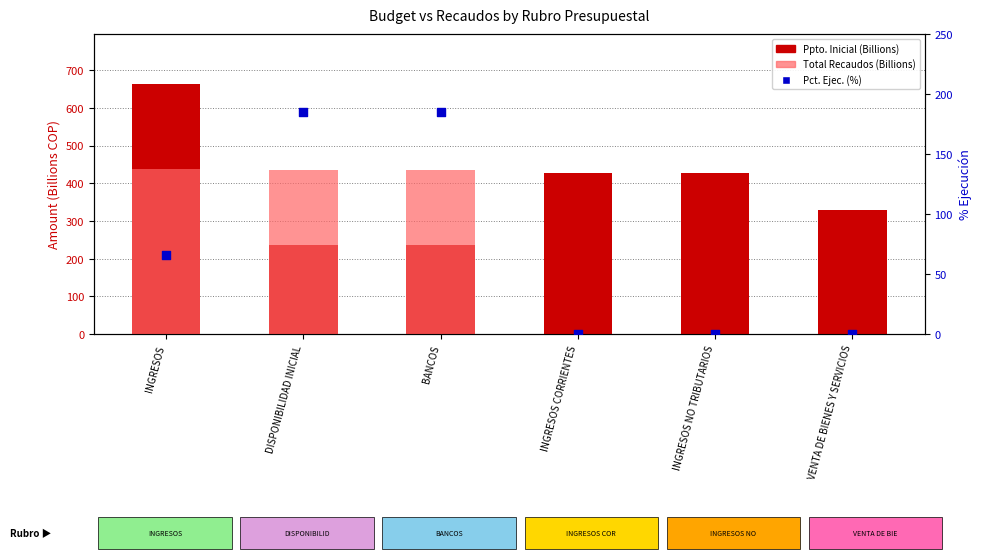

Which series contains the lowest Y value?

Pct. Ejec. (%)